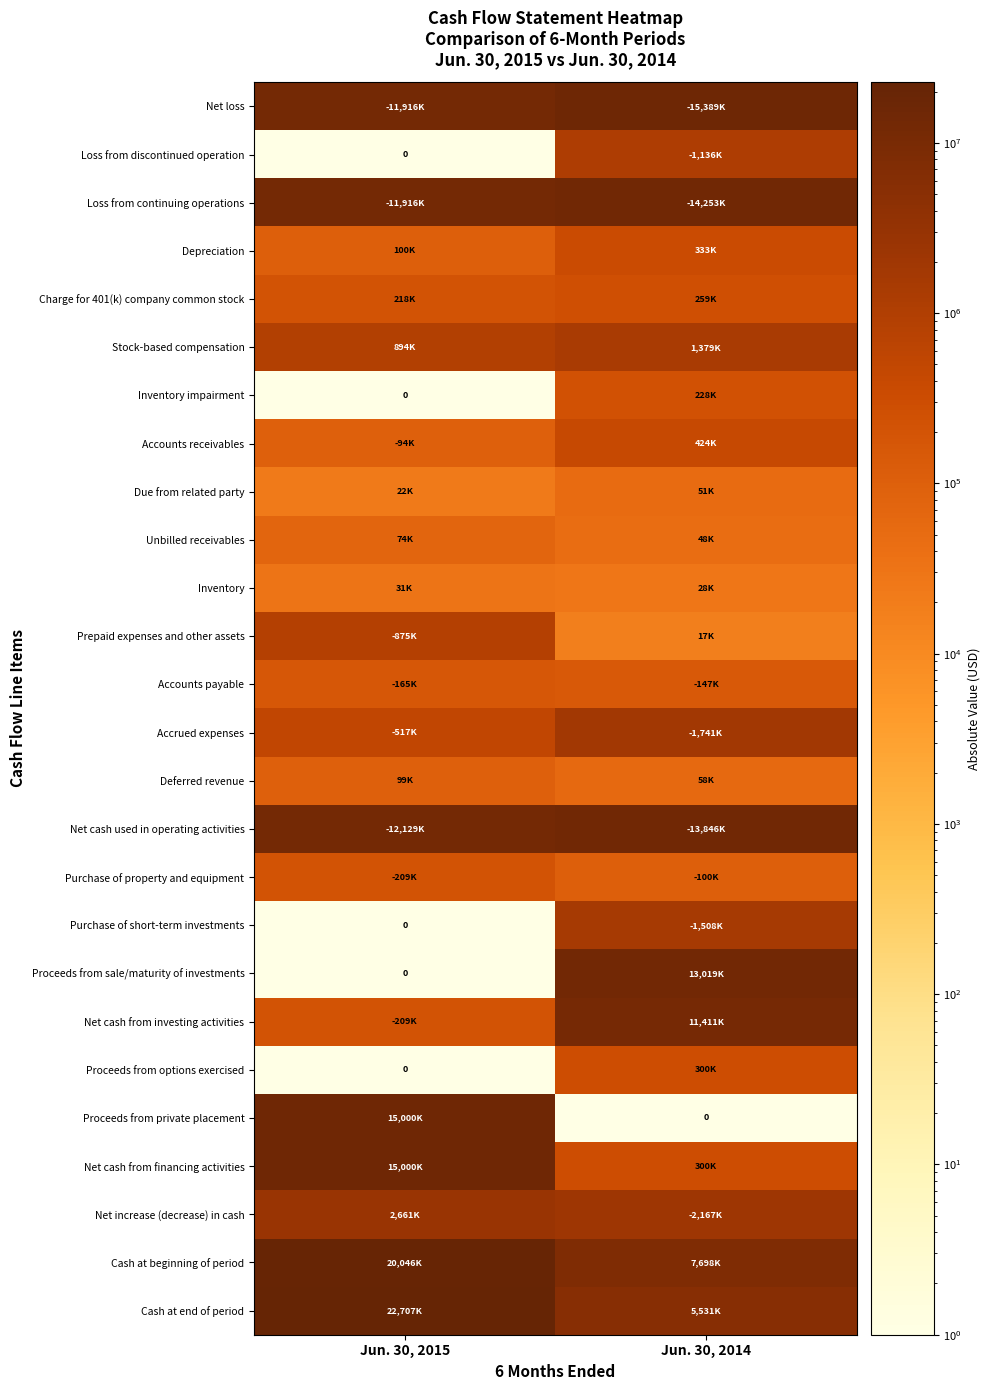

What is the smallest value displayed?

1